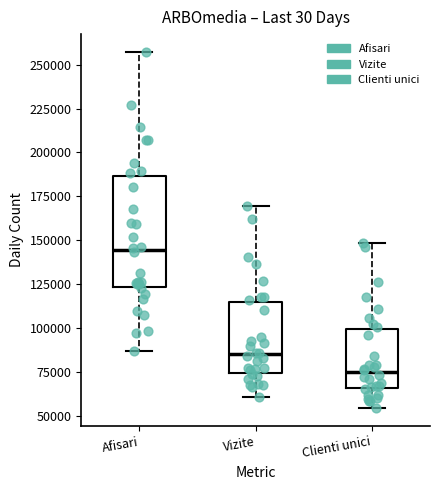

Reading left to right, read every box against the y-axis: the position of its median line, the range the box covers, and the ends of its whiskers. The values are not printed on the chart, so give them approximately, as read against the axis.

Afisari: median 145000, box 125000 to 185000, whiskers 85000 to 255000
Vizite: median 85000, box 75000 to 115000, whiskers 60000 to 170000
Clienti unici: median 75000, box 65000 to 100000, whiskers 55000 to 150000